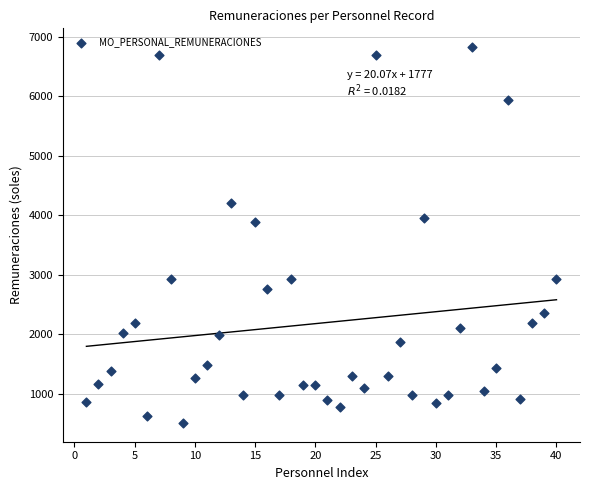

What is the range of Y values (max minus min)?

6313.4